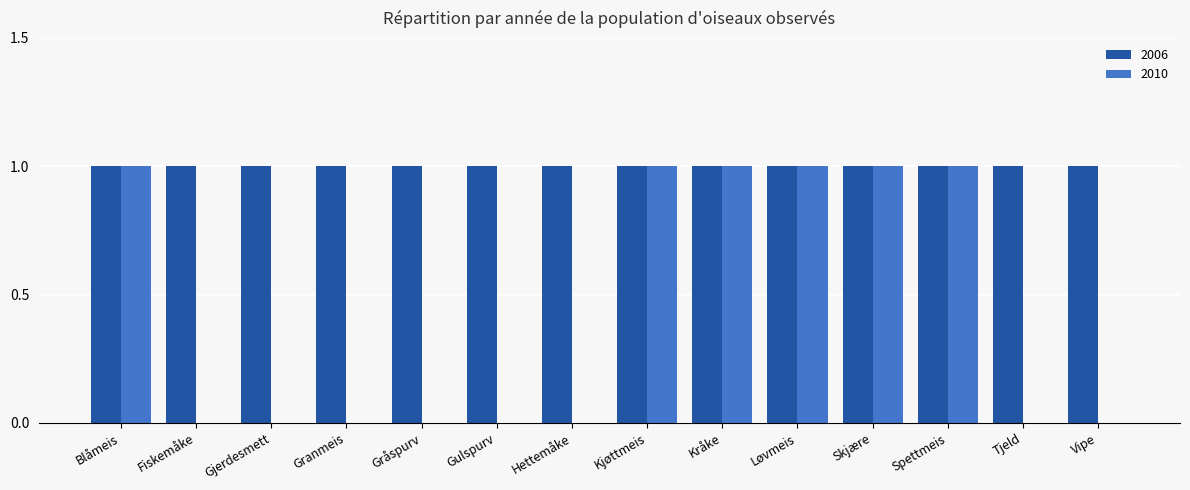

Are the bars horizontal?

No